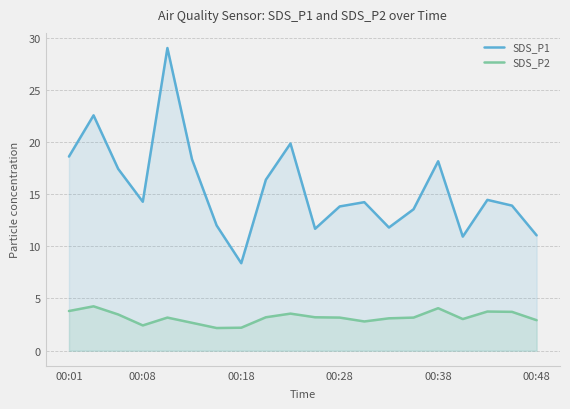

Reading left to right, extract all data points from this chart.

SDS_P1: 18.6	22.6	17.4	14.3	29.0	18.3	12.0	8.4	16.4	19.9	11.7	13.8	14.2	11.8	13.6	18.1	10.9	14.4	13.9	11.1
SDS_P2: 3.8	4.2	3.5	2.4	3.2	2.7	2.2	2.2	3.2	3.5	3.2	3.2	2.8	3.1	3.2	4.1	3.0	3.8	3.7	2.9